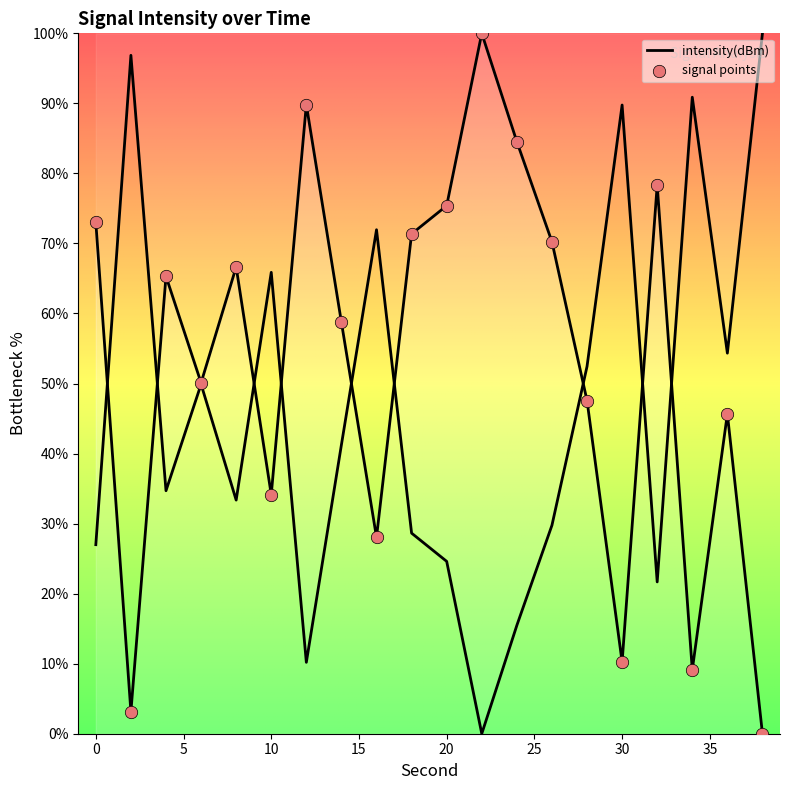

Which has a higher value, 6 or 14?

14